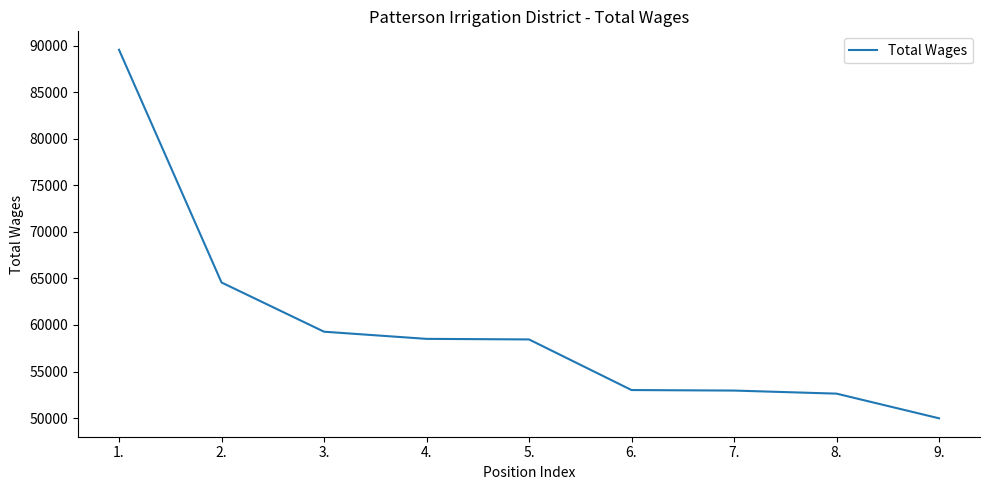

Count the number of data series in this chart.

1